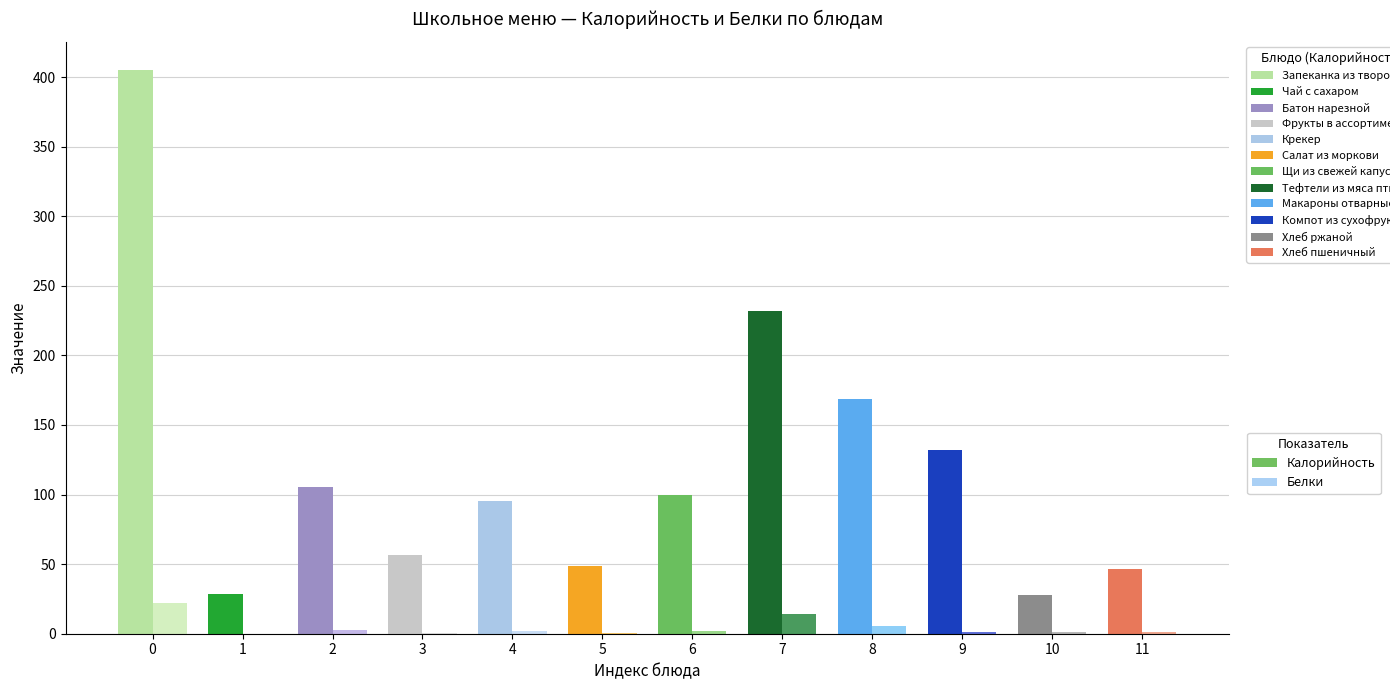

At which label is Белки closest to 11?

Тефтели из мяса птицы